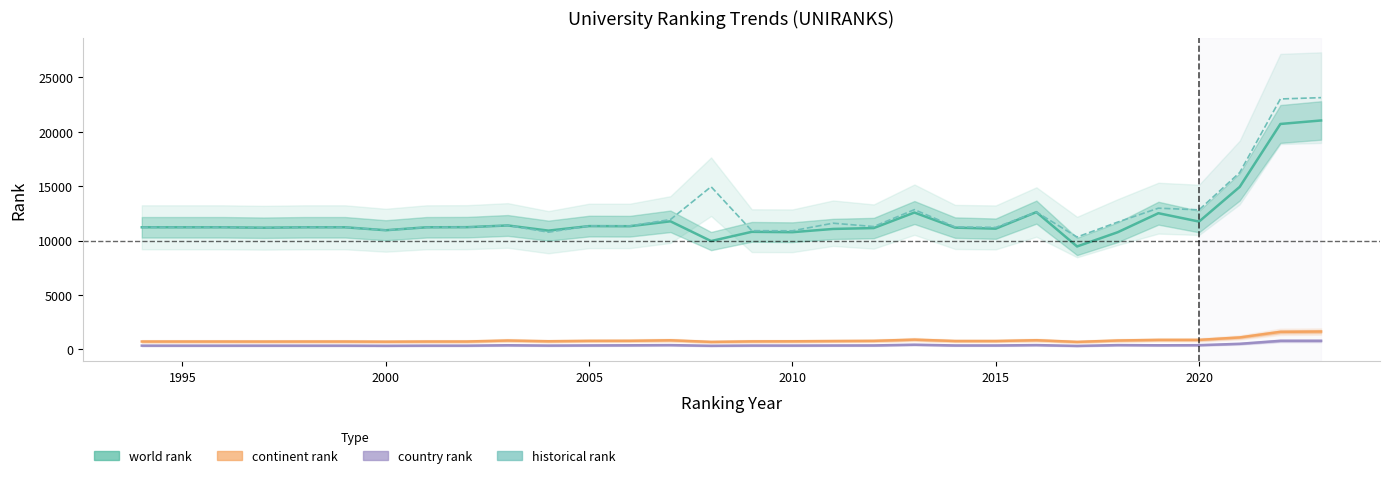

True or false: historical rank and continent rank cross at least once.

False